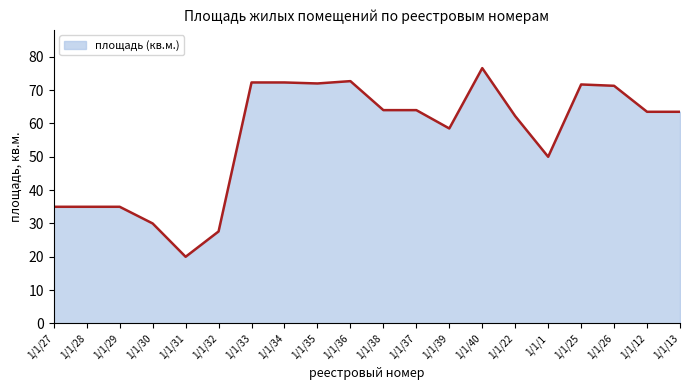

What is the difference between the maximum and minimum values?

56.6